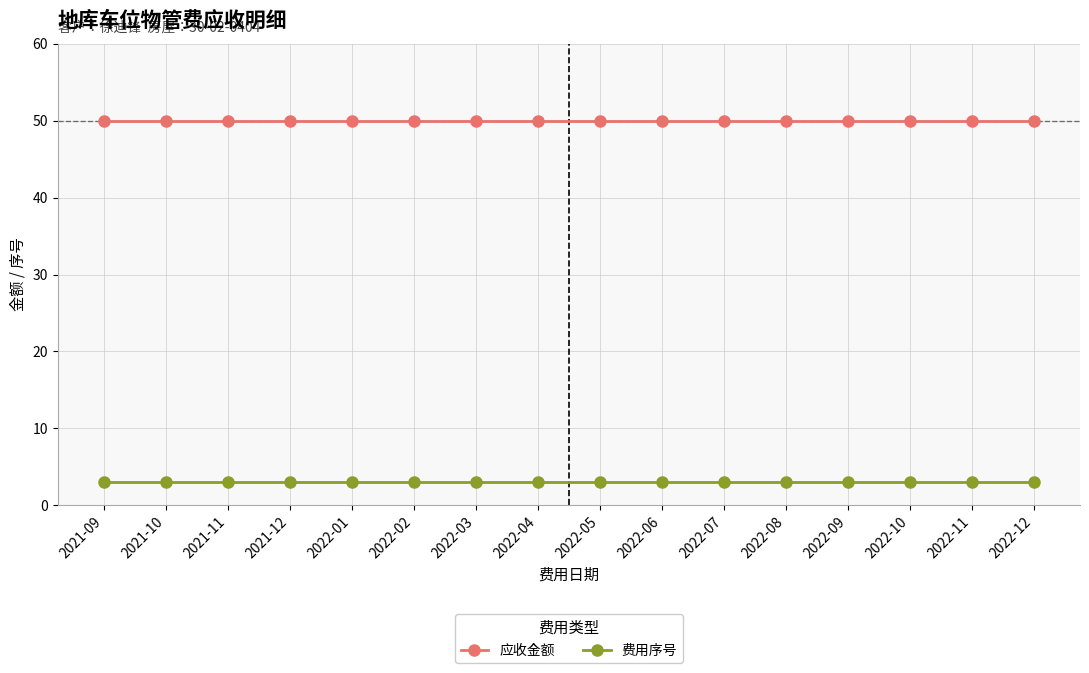

What are all the series names shown in the legend?

应收金额, 费用序号